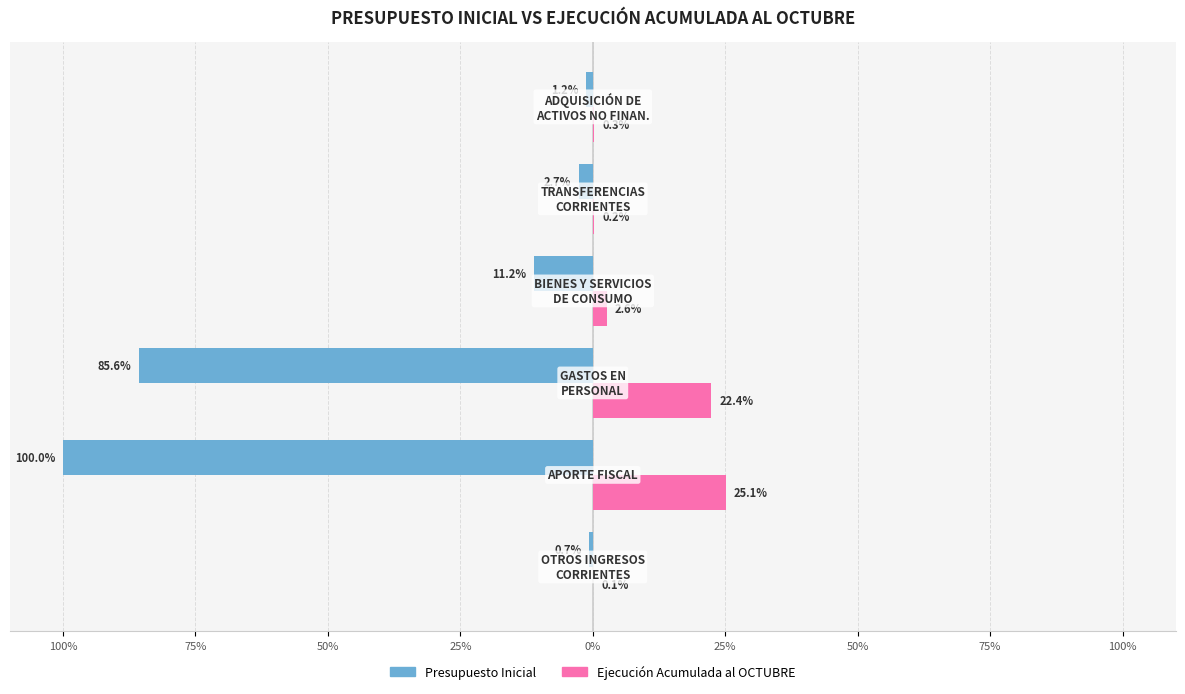

What are all the series names shown in the legend?

Presupuesto Inicial, Ejecución Acumulada al OCTUBRE